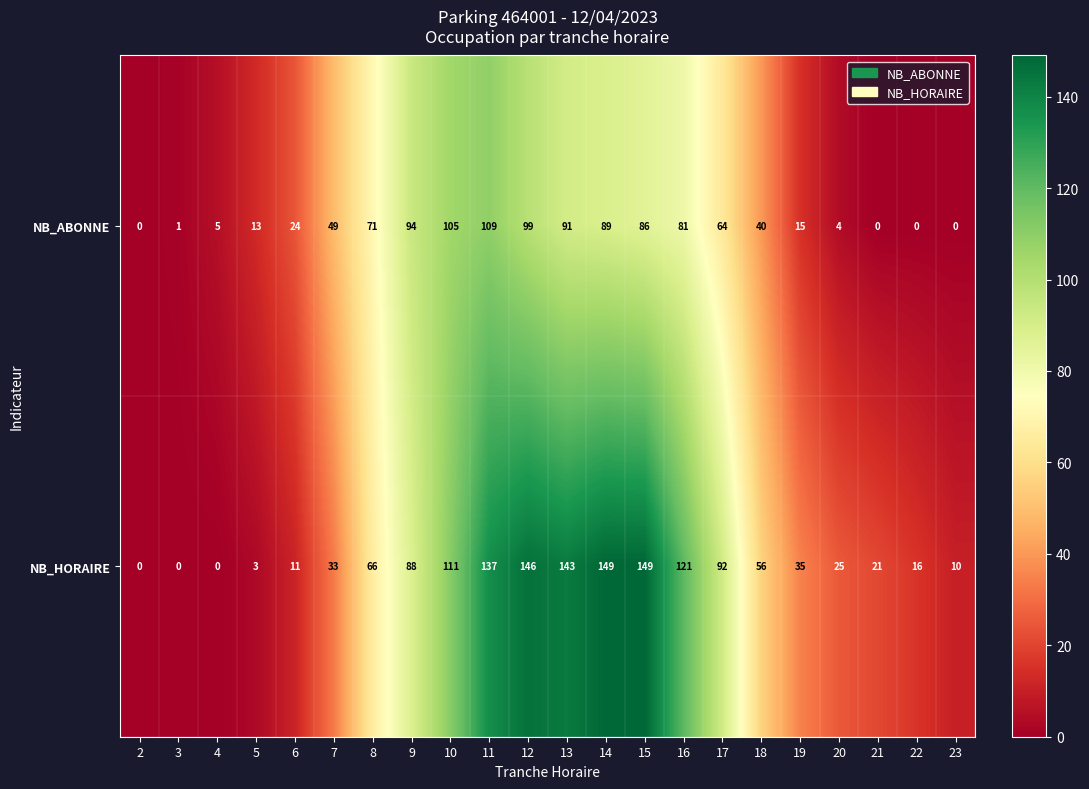

List the series in order of their overall mean, lowest first.

NB_ABONNE, NB_HORAIRE